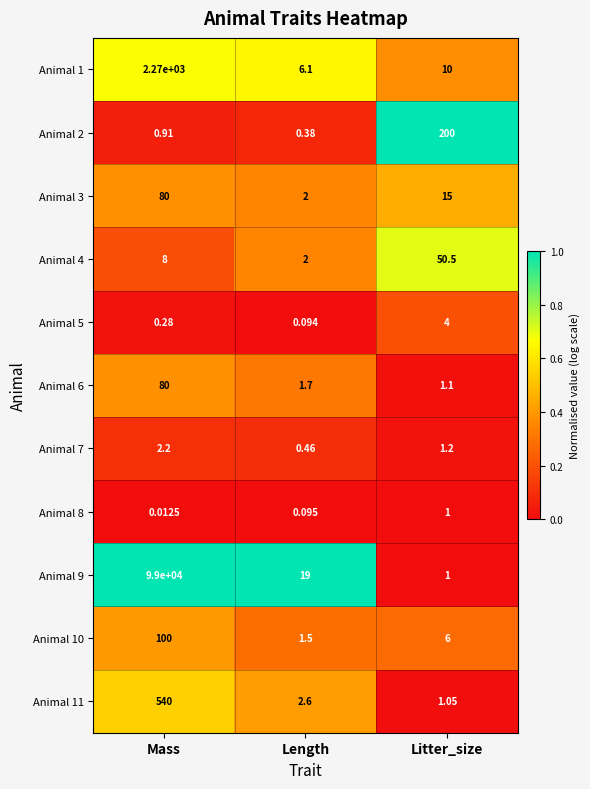

Where does the Animal 1 series first go above 10?

Mass